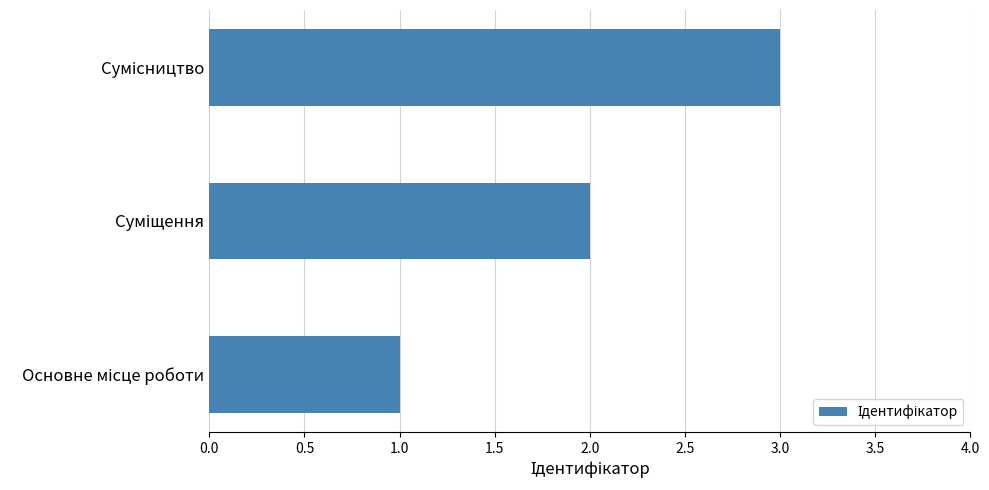

Does the chart contain stacked bars?

No